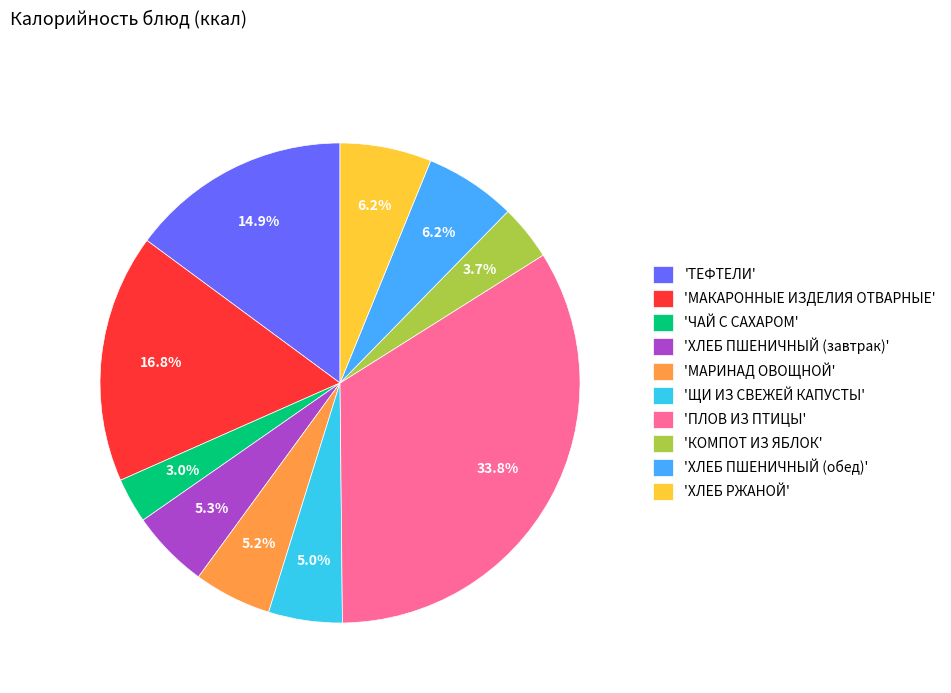

Between 'КОМПОТ ИЗ ЯБЛОК' and 'ЧАЙ С САХАРОМ', which is larger?

'КОМПОТ ИЗ ЯБЛОК'